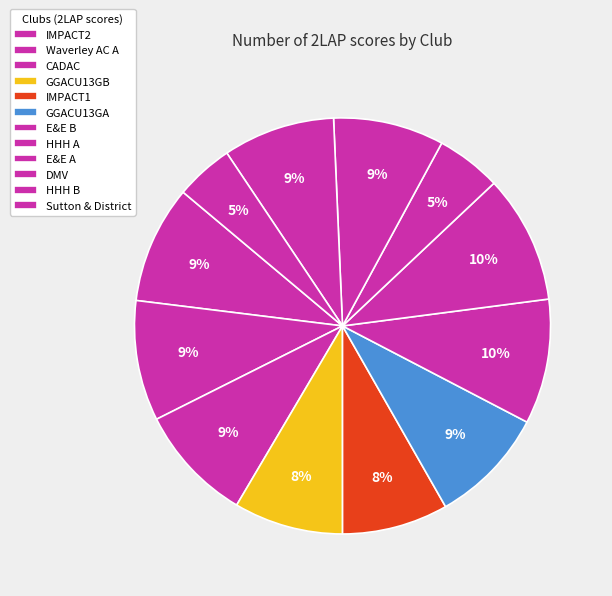

What percentage is the CADAC slice, to the nearest percent?

9%